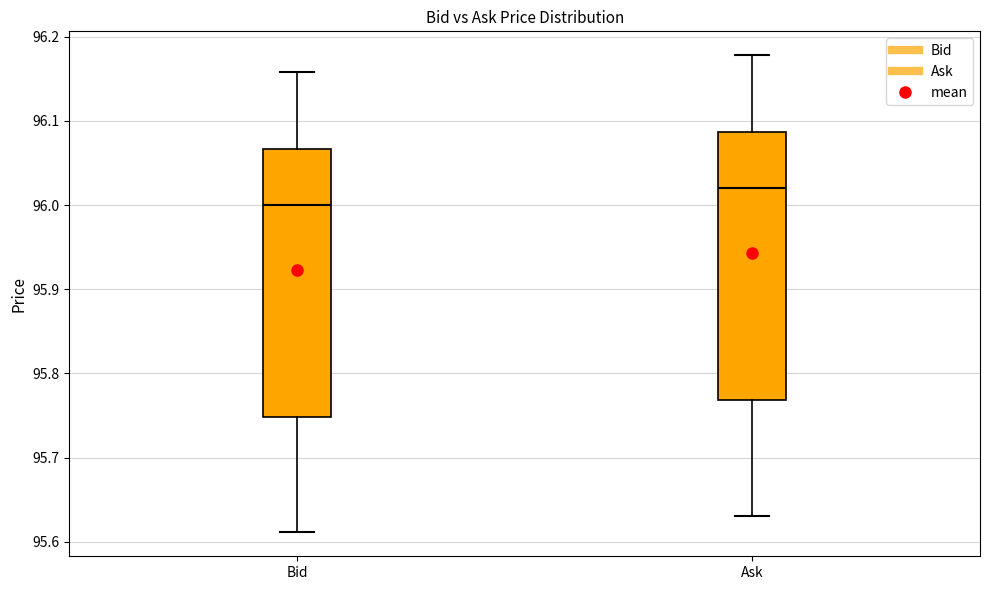

Reading left to right, transcribe this box plot: for each box, give where its median line is, the range the box spans, and where its two whiskers end, as read against the y-axis. The values are not printed on the chart, so give them approximately, as read against the axis.

Bid: median 96.00, box 95.75 to 96.07, whiskers 95.61 to 96.16
Ask: median 96.02, box 95.77 to 96.09, whiskers 95.63 to 96.18